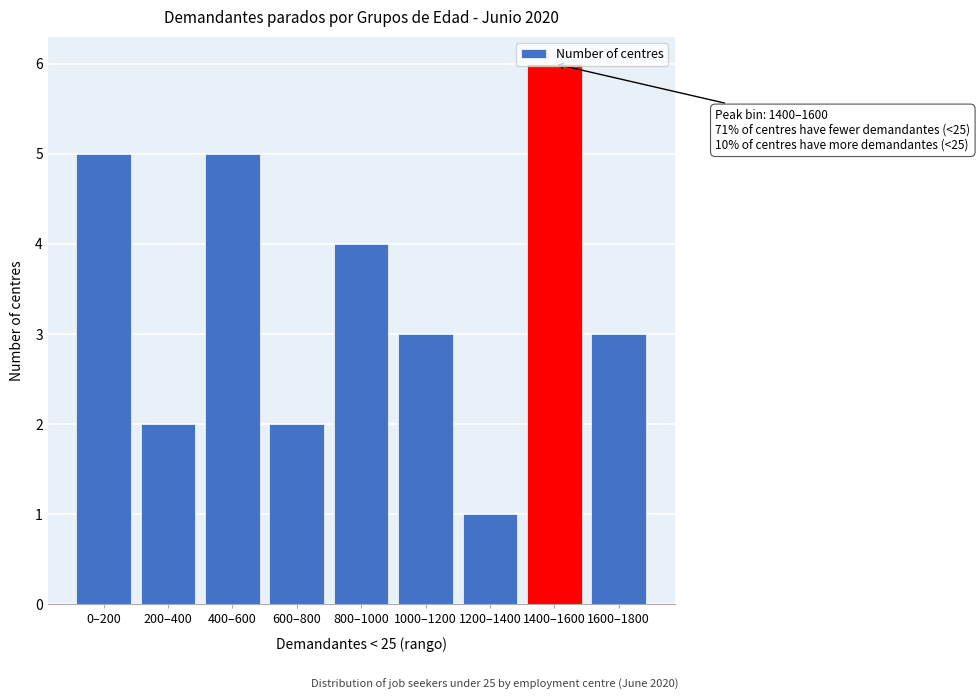

At which category does the chart reach its peak across all series?

1400–1600